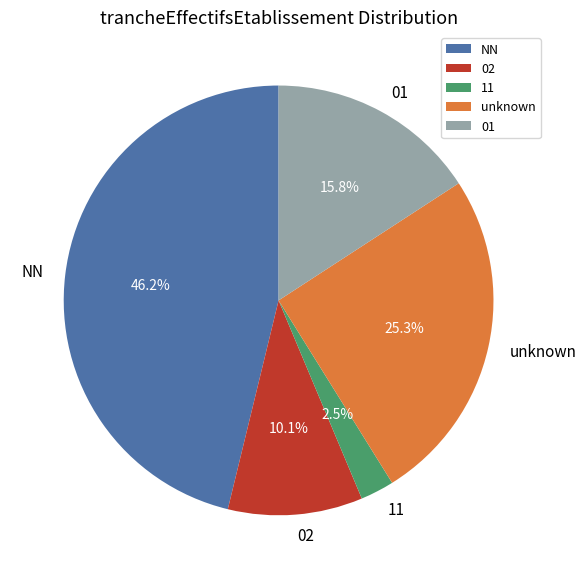

Which category has the smallest portion of the pie?

11